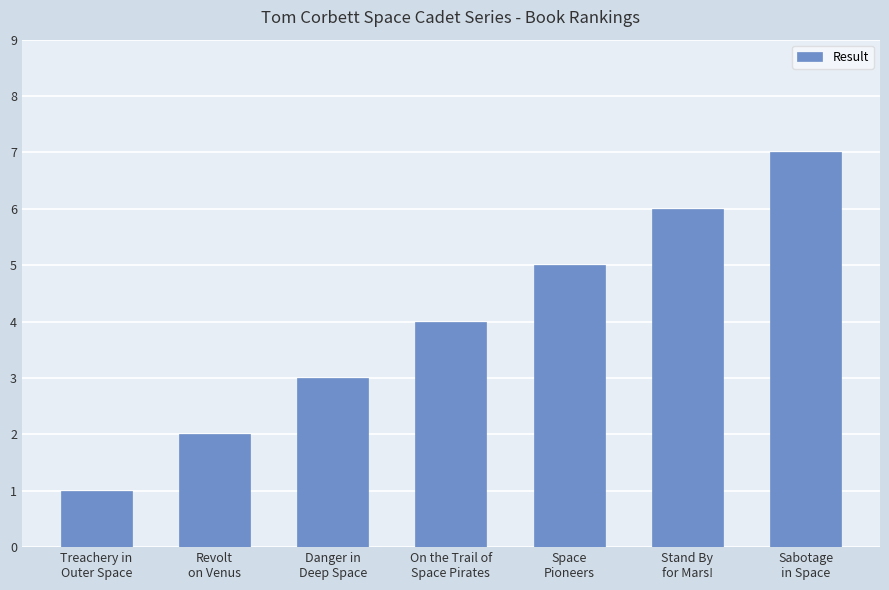

How many data points are less than 4?

3